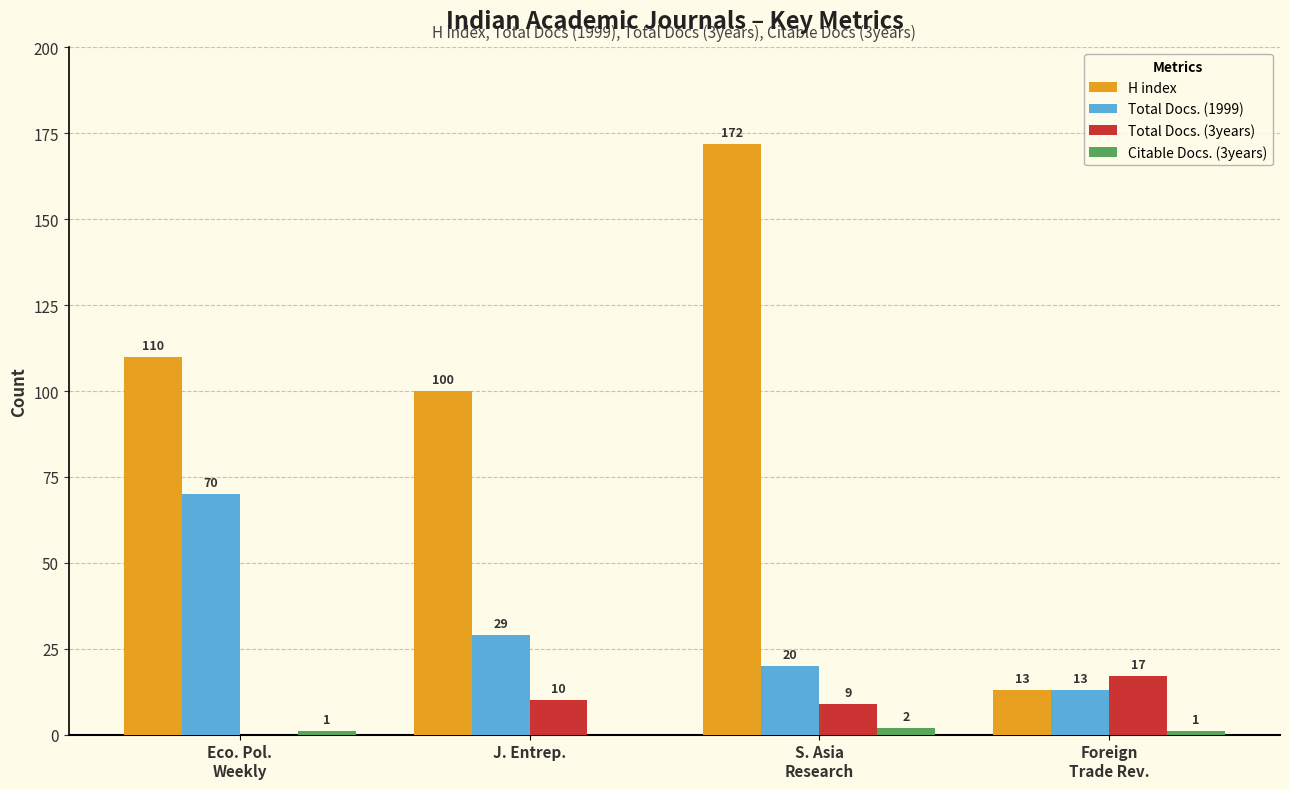

The Total Docs. (1999) series shows 14 at J. Entrep.. True or false?

False